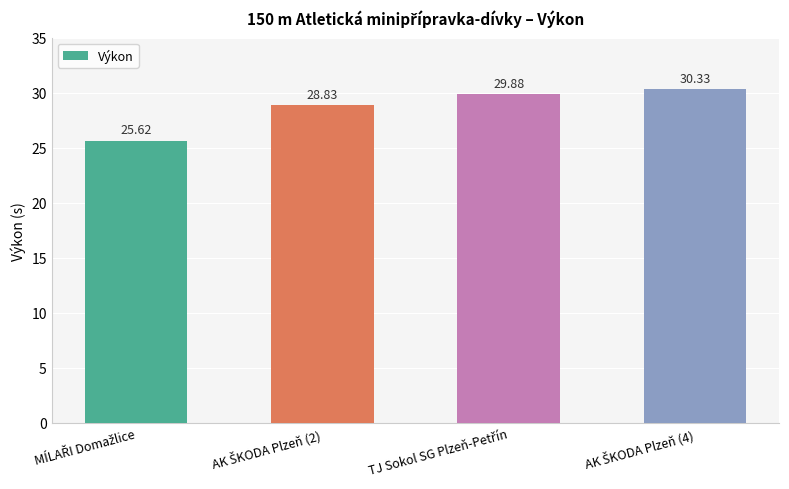

What is the difference between the maximum and minimum values?

4.7